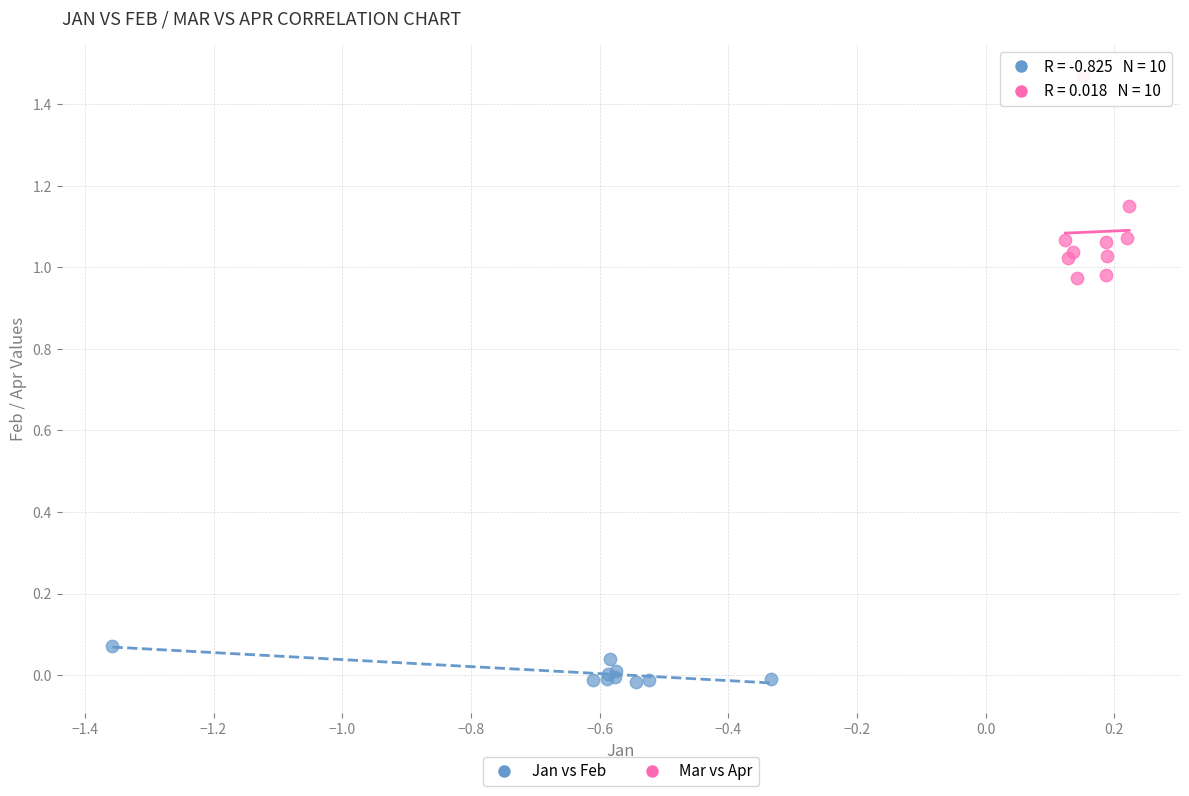

Which series contains the highest Y value?

Mar vs Apr